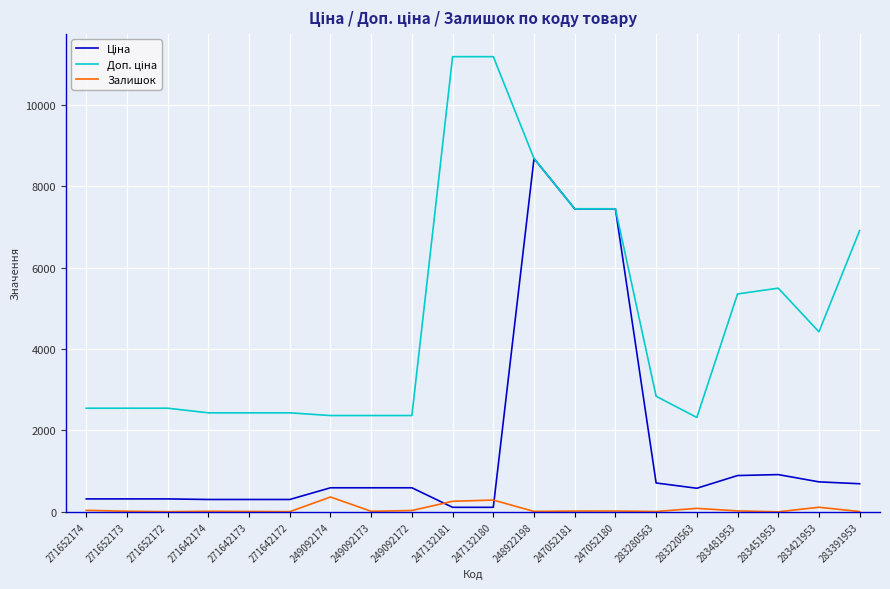

True or false: Залишок has a value of 113.0 at 283421953.

True